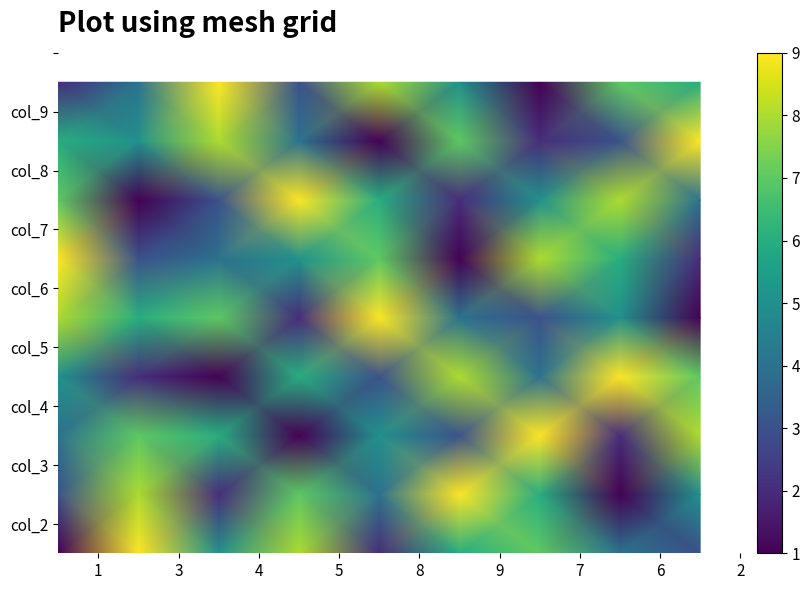

What is the maximum value shown in the chart?

9